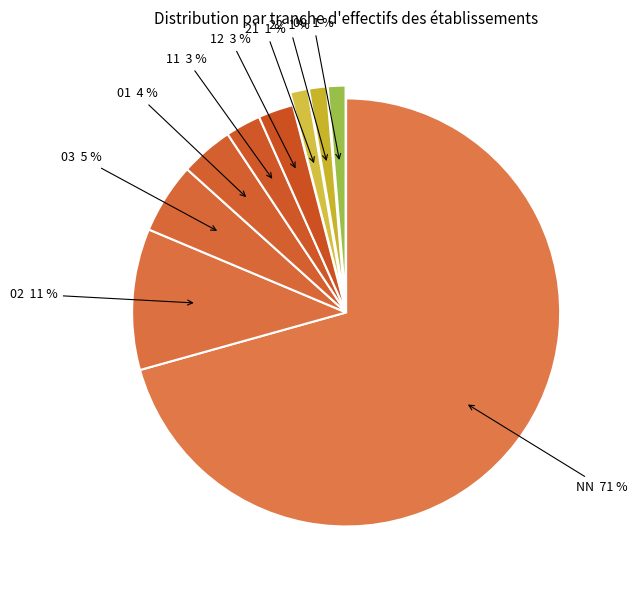

To the nearest percent, what is the difference between the 01 and 11 slice percentages?

1%